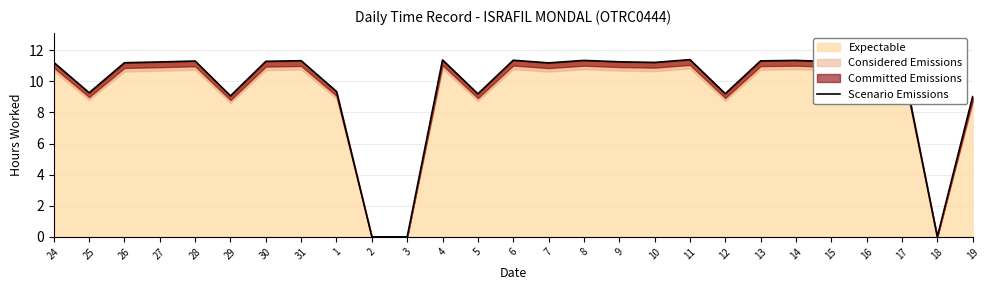

Reading right to left, what are all the values shown in this chart?

9.0	0.0	11.3	11.4	11.3	11.3	11.3	9.2	11.4	11.2	11.2	11.3	11.2	11.3	9.2	11.4	0.0	0.0	9.3	11.3	11.3	9.1	11.3	11.2	11.2	9.3	11.2